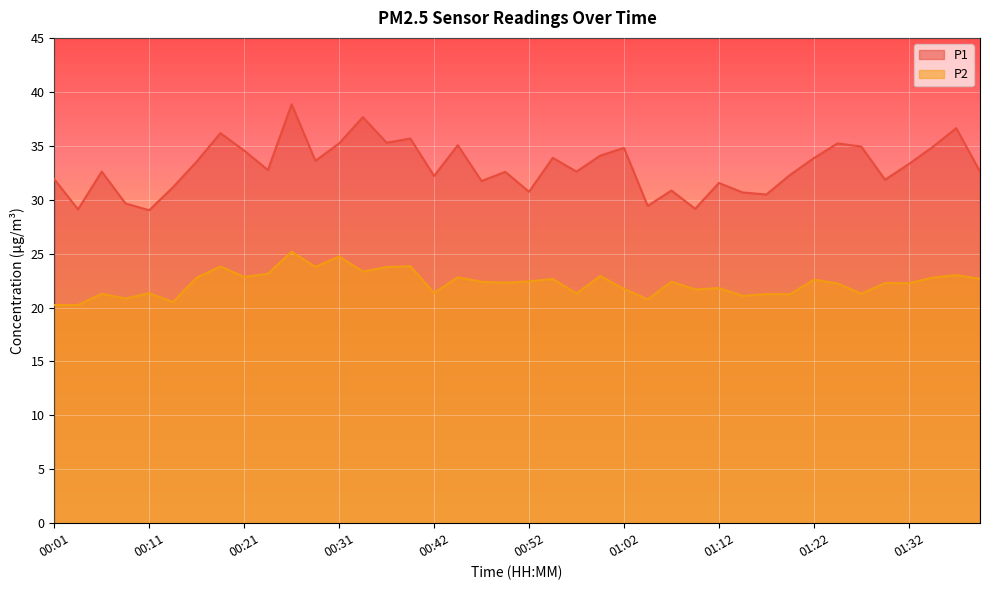

Does the chart display data point markers on the line(s)?

No